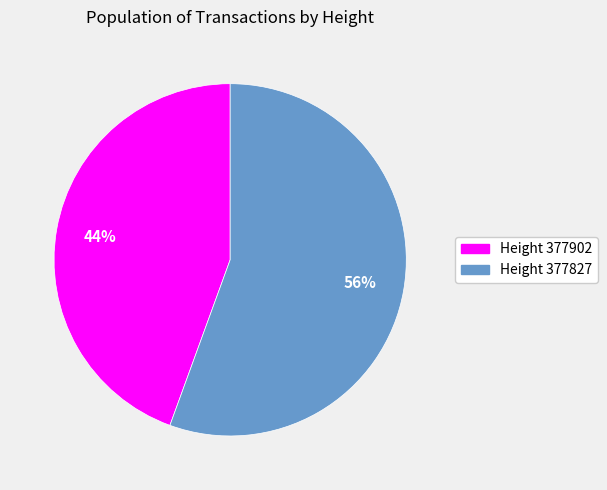

Does any single category account for the majority?

Yes